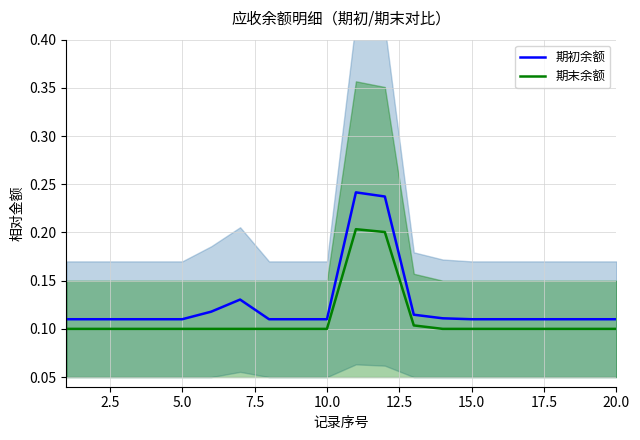

True or false: 期初余额 and 期末余额 intersect in this chart.

False